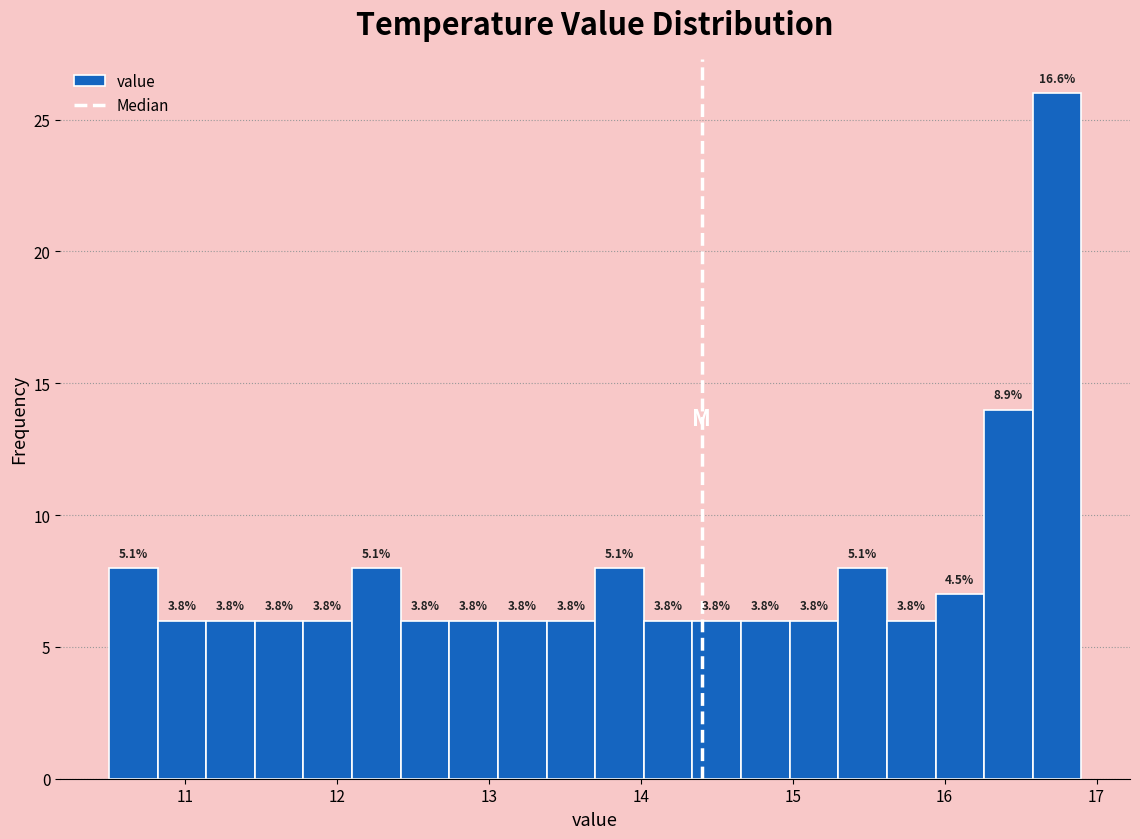

Around what value on the x-axis is the tallest bar? Give the approximate position of its centre, as read against the axis.

16.7